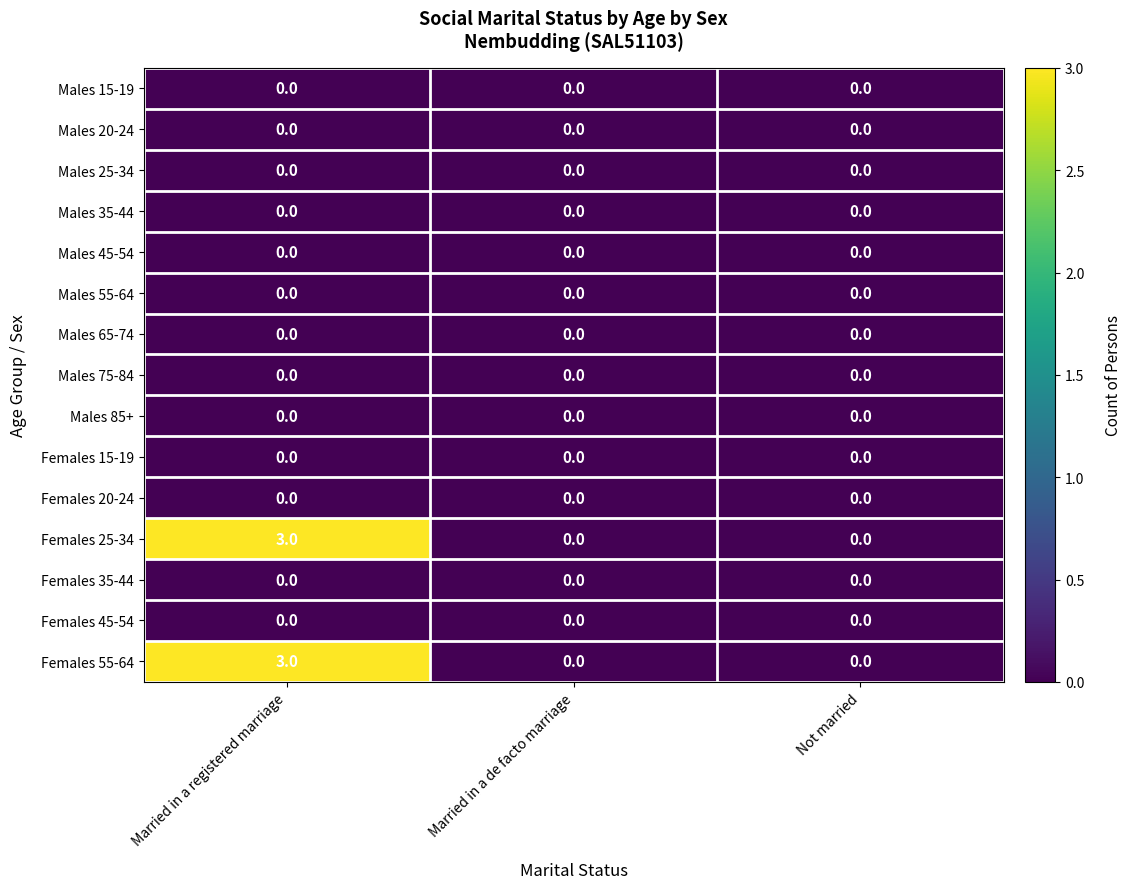

What is the difference between the Females 55-64 values at Married in a de facto marriage and Married in a registered marriage?

3